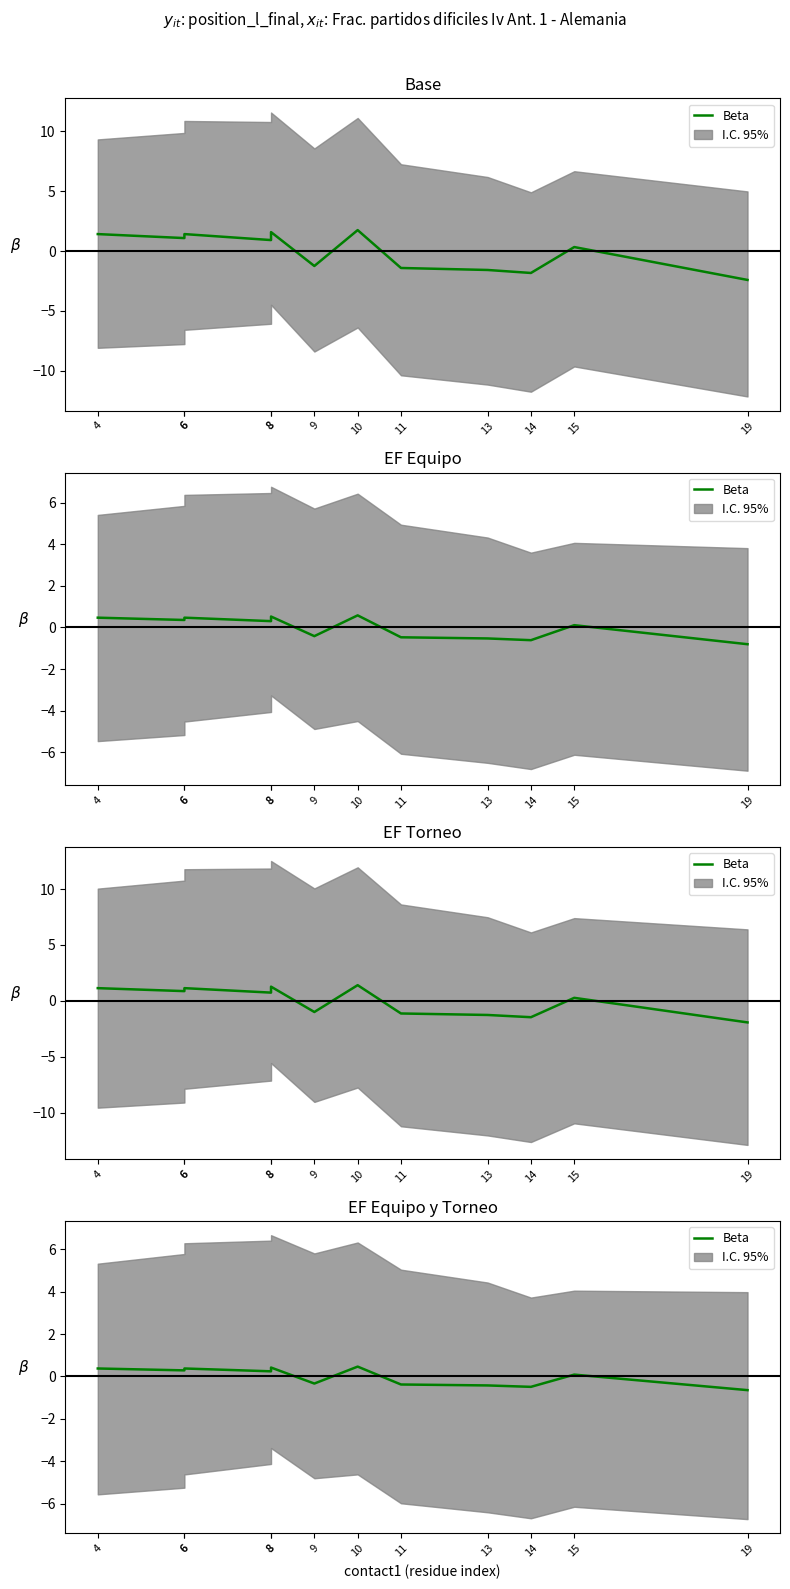

True or false: the data has more than 2 interior local peaks.

True